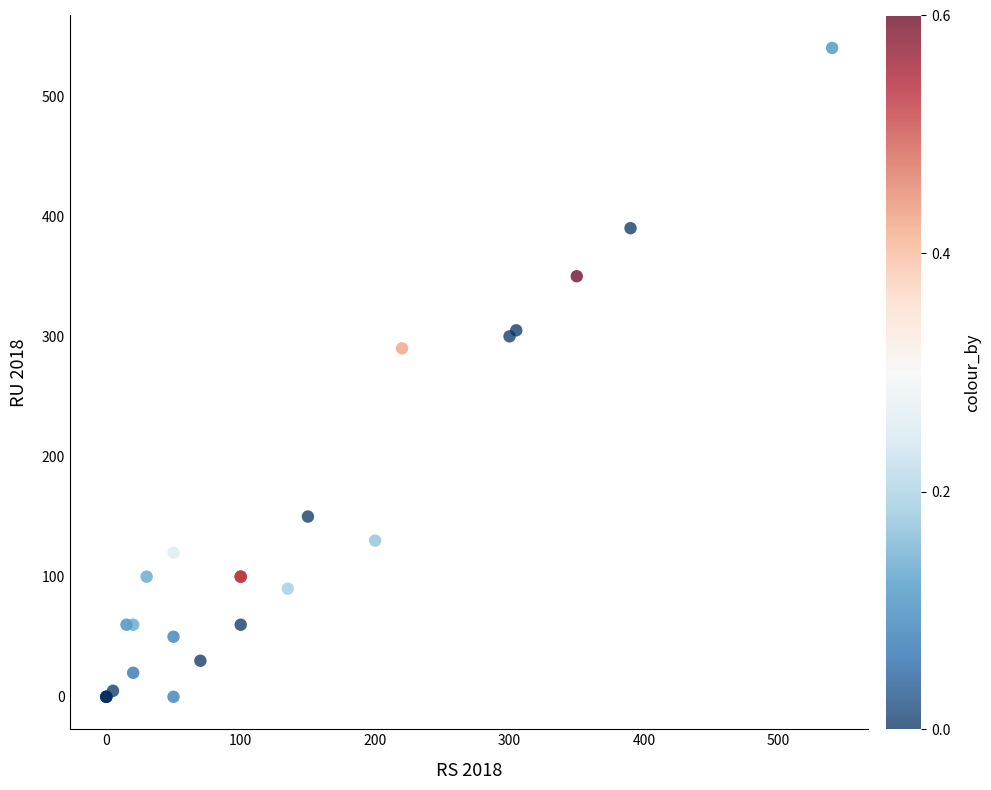

What Y value in the scatter plot is closest to 270?

290